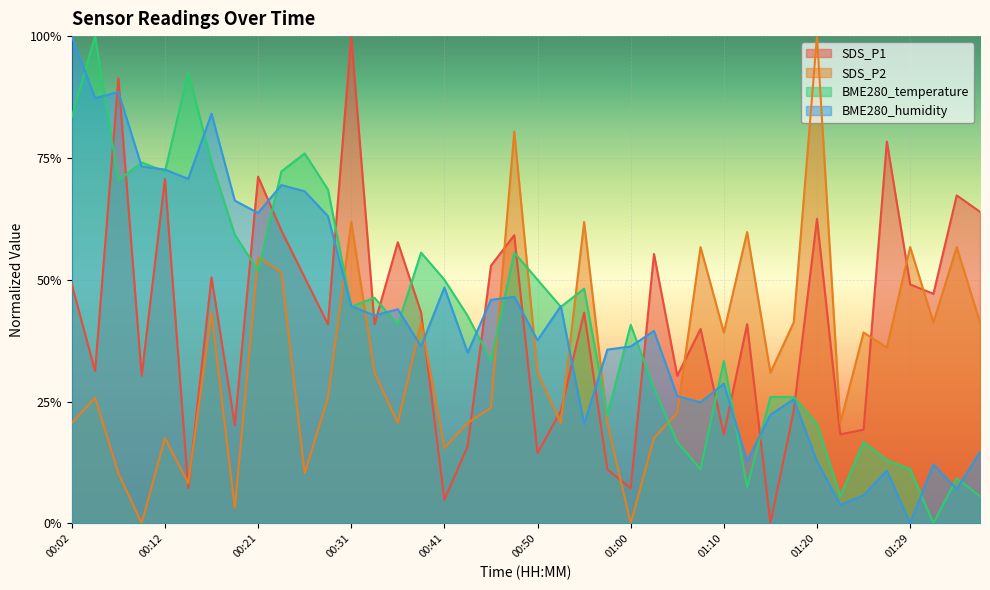

At which category does the chart reach its peak across all series?

00:31